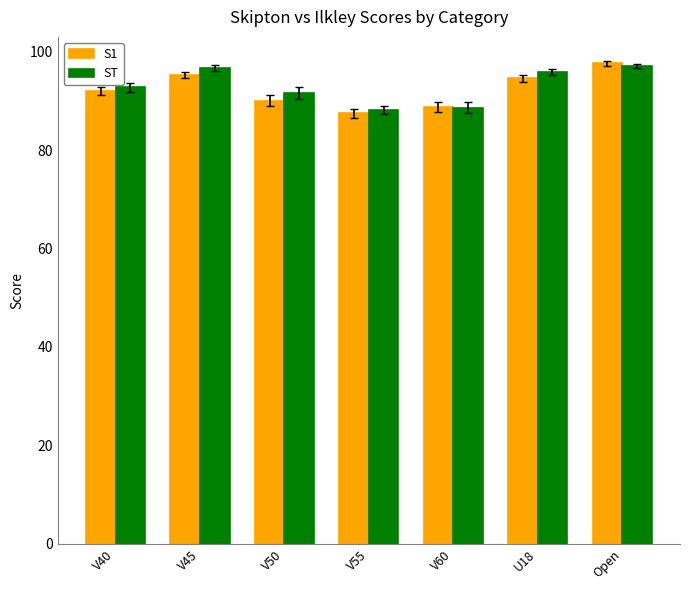

What is the sum of all ST values?

651.0